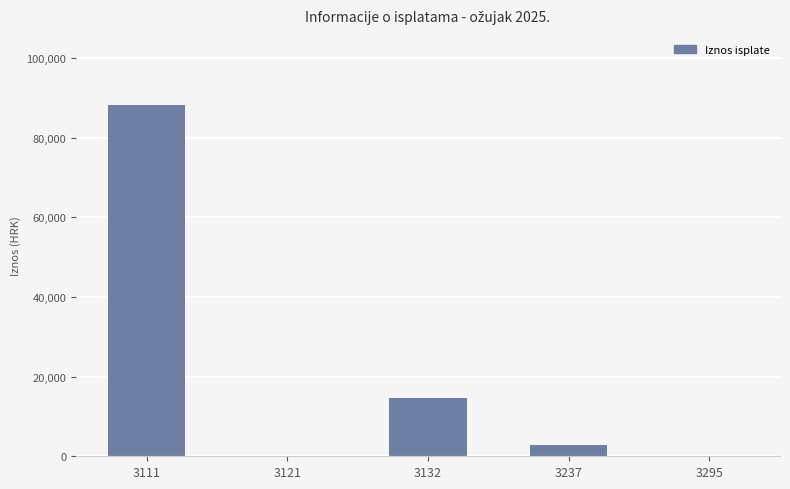

The value at 3295 is 0.0. True or false?

True